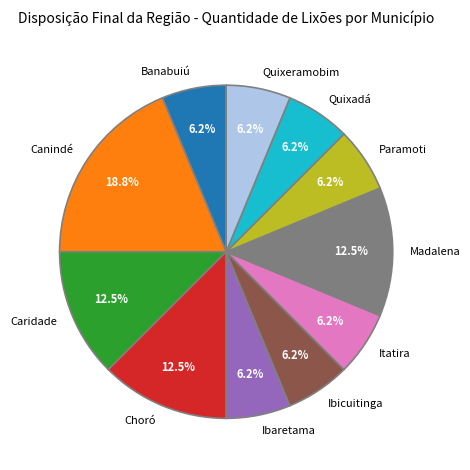

Count the number of slices in the pie.

11